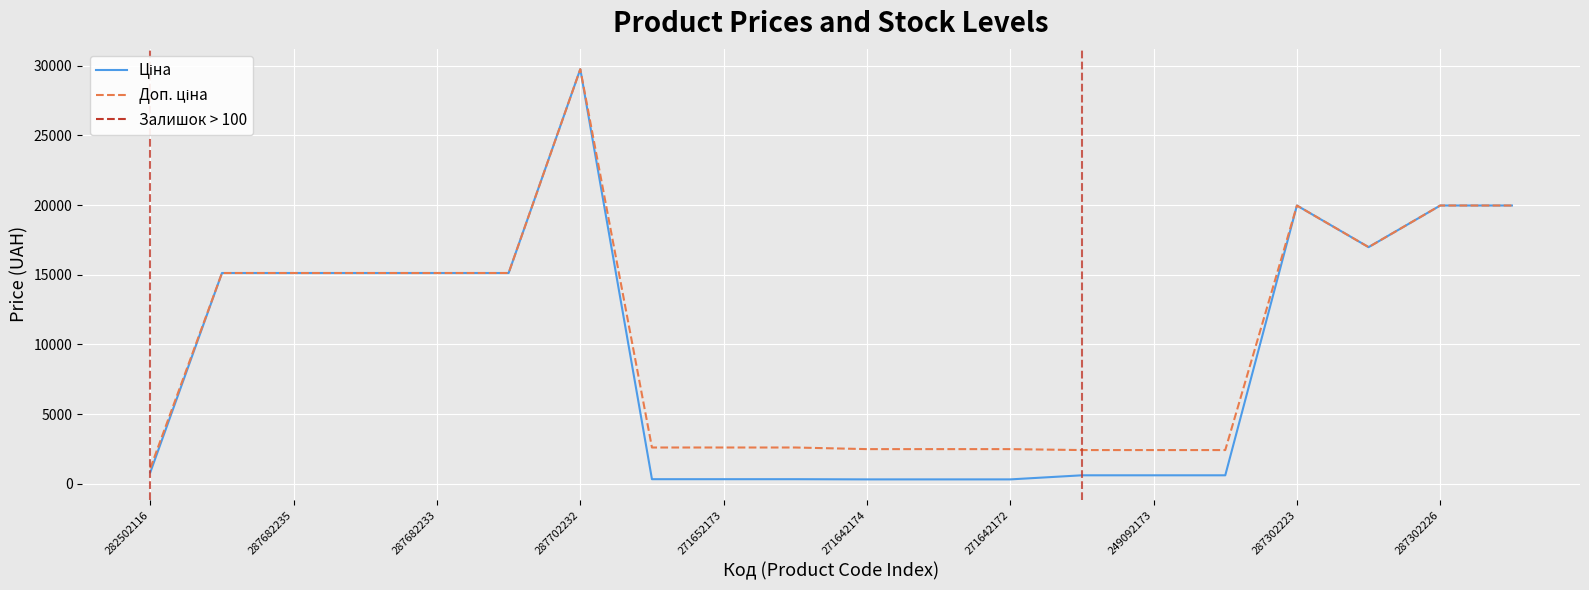

What is the value of the Доп. ціна point at the 6th from the left?

15120.0